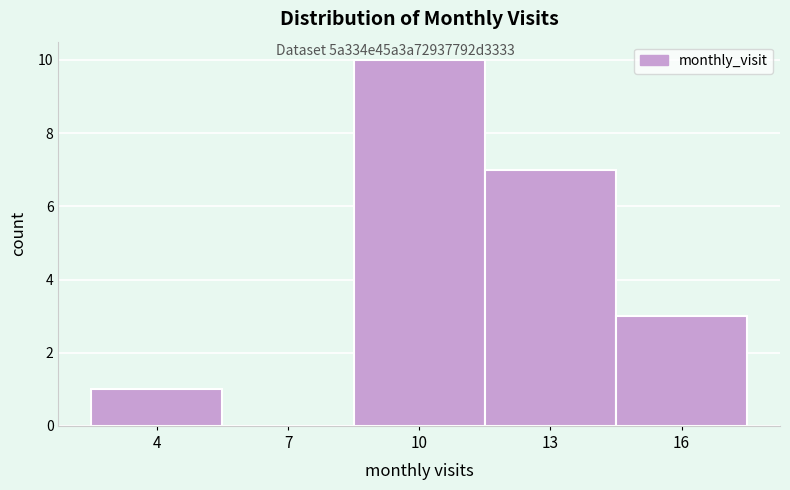

Reading left to right, transcribe all the data shown in this chart.

4=1	7=0	10=10	13=7	16=3